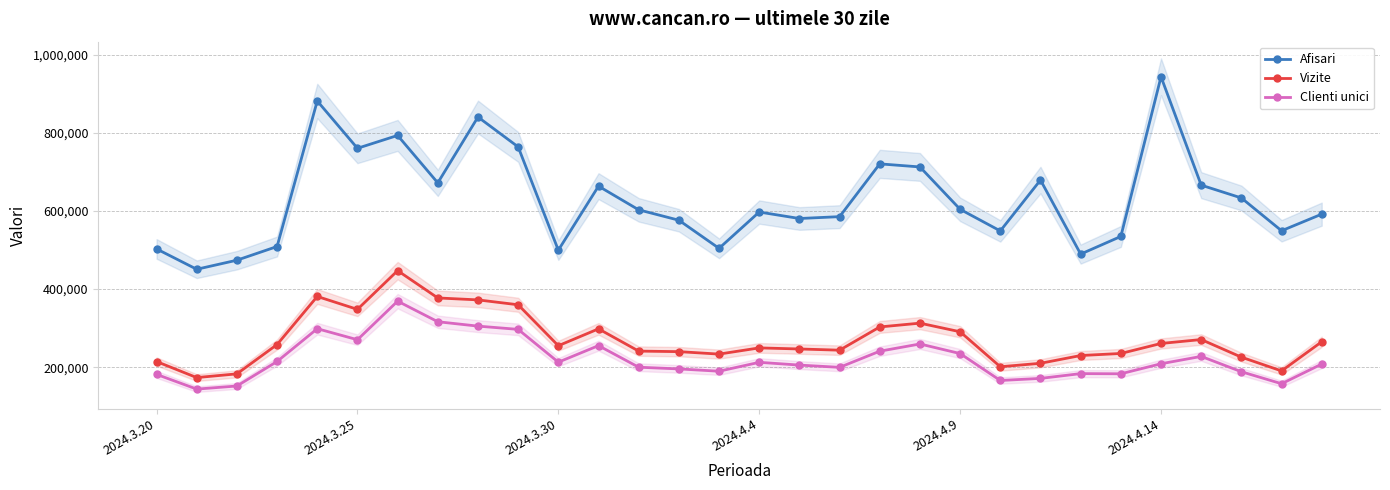

The value of Vizite at 2024.4.14 is 100375. True or false?

False